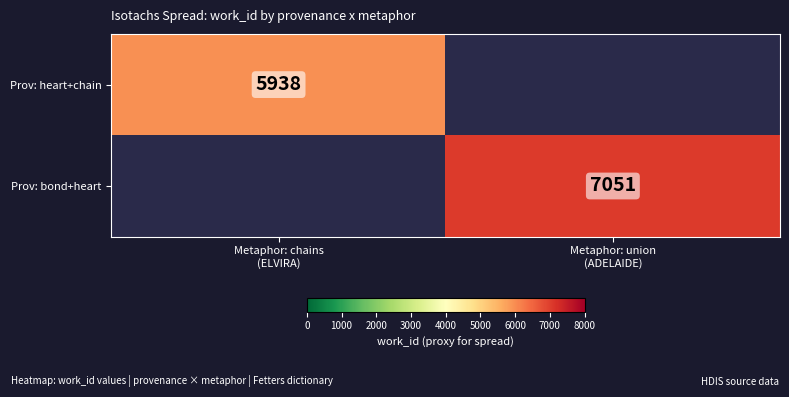

What is the average value of the Prov: bond+heart series?

3526